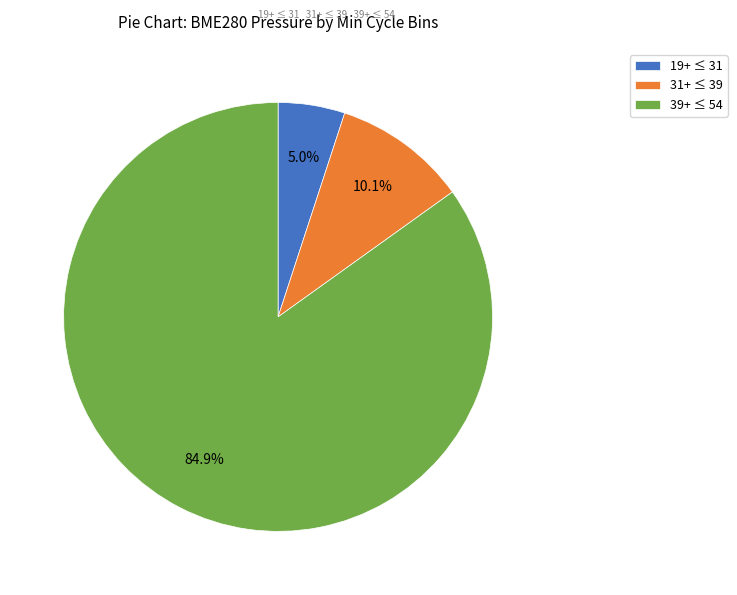

Which category has the biggest portion of the pie?

39+ ≤ 54